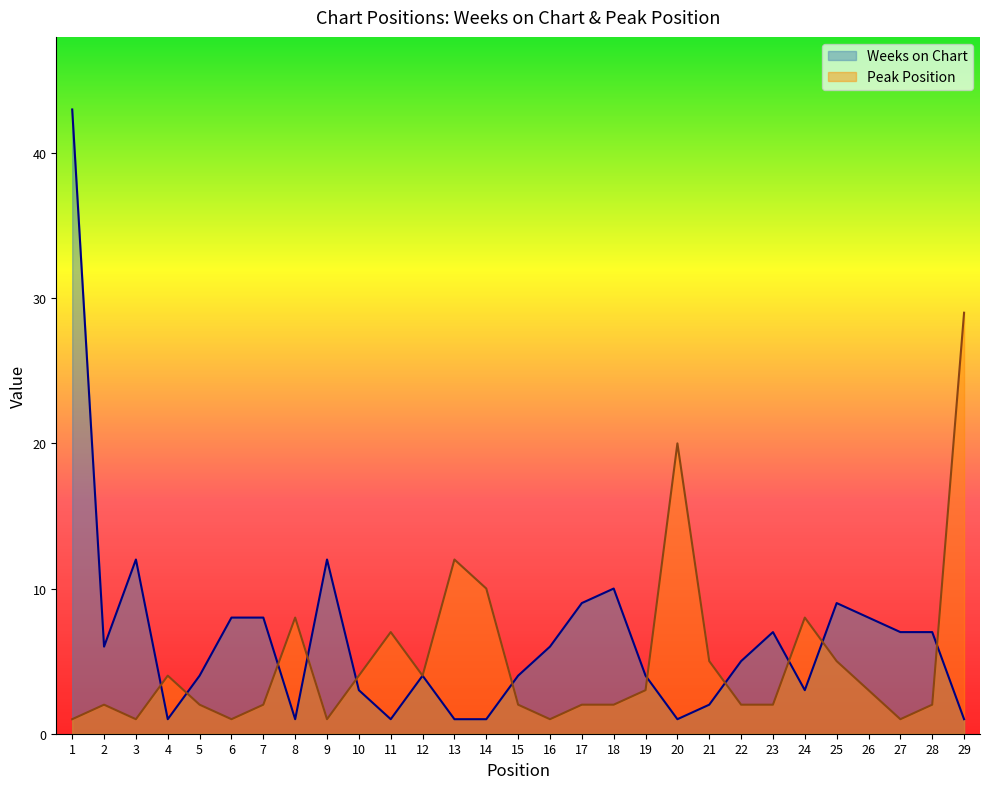

In Peak Position, how many points are higher than both neighbors (excluding endpoints)?

7